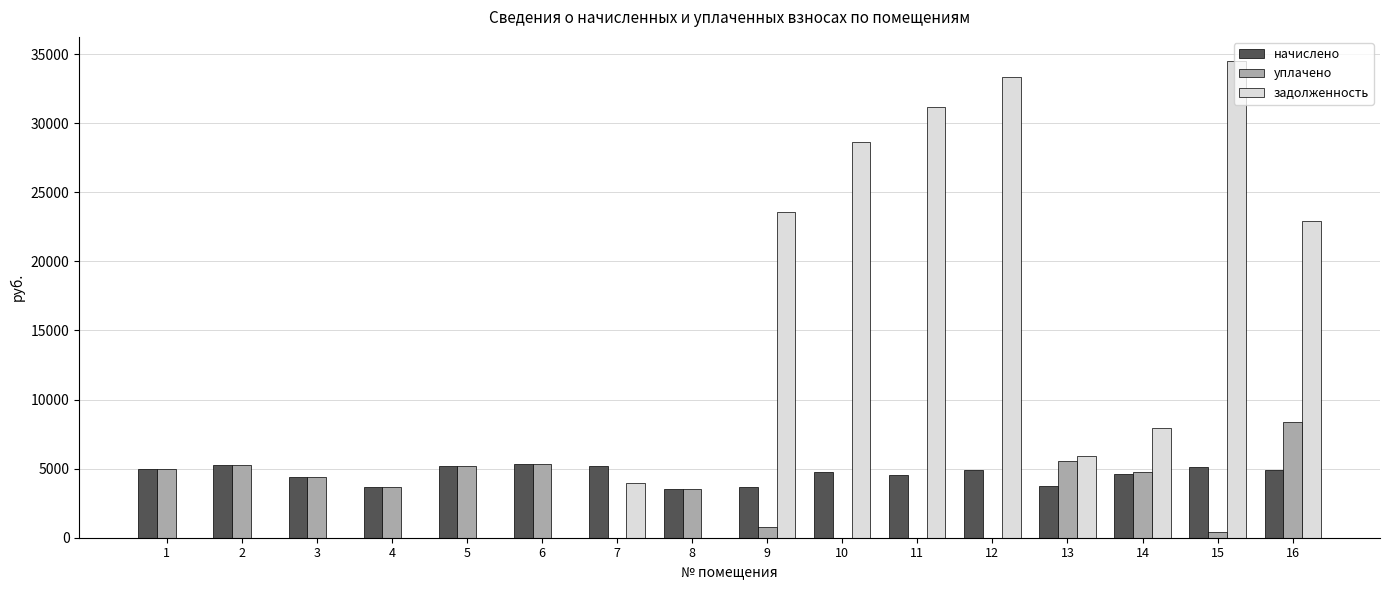

Is the value of начислено at 5 greater than the value of задолженность at 14?

No